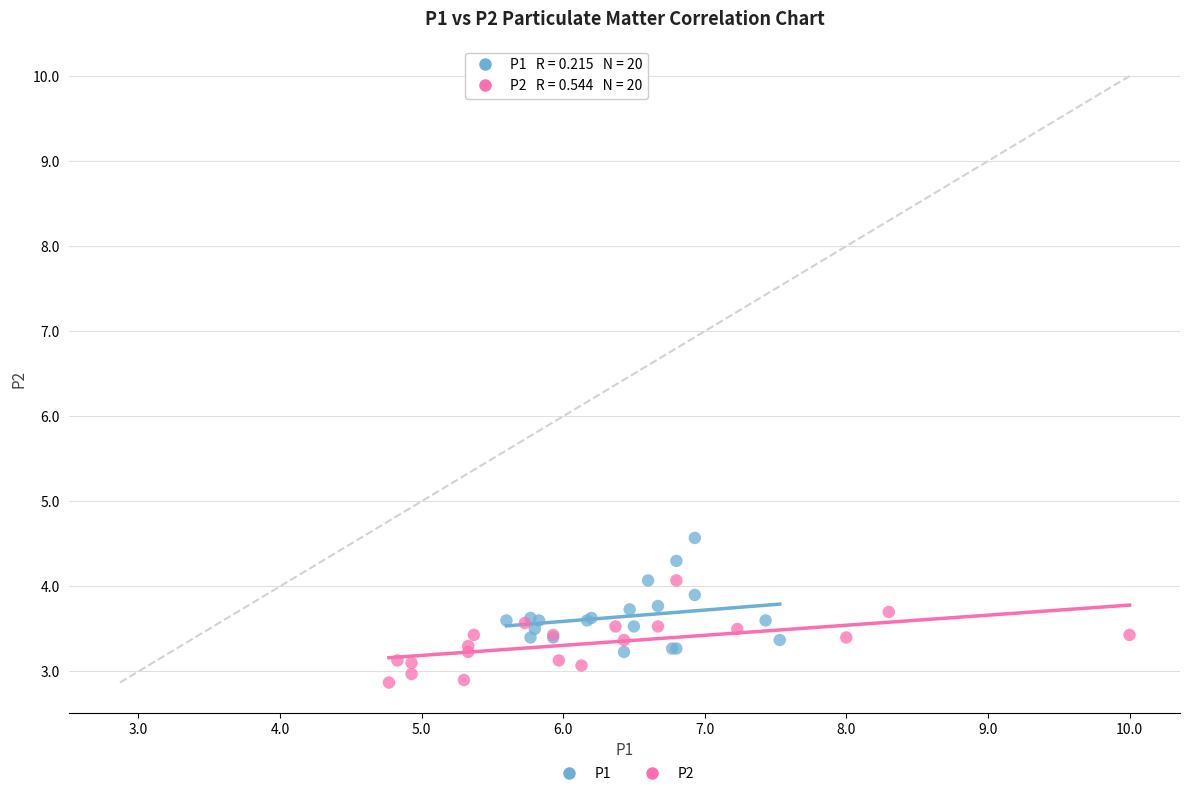

Which series reaches the maximum Y coordinate?

P1